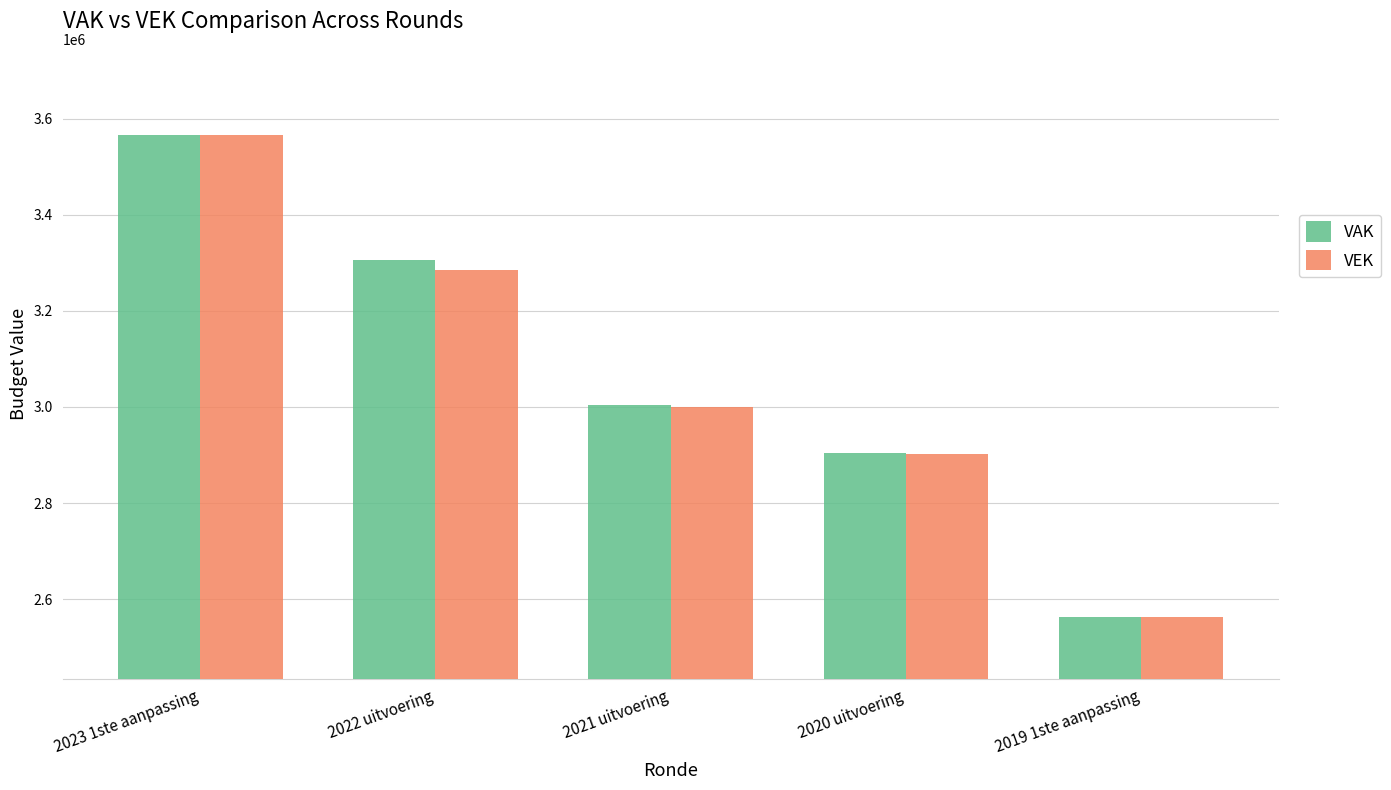

What are all the series names shown in the legend?

VAK, VEK